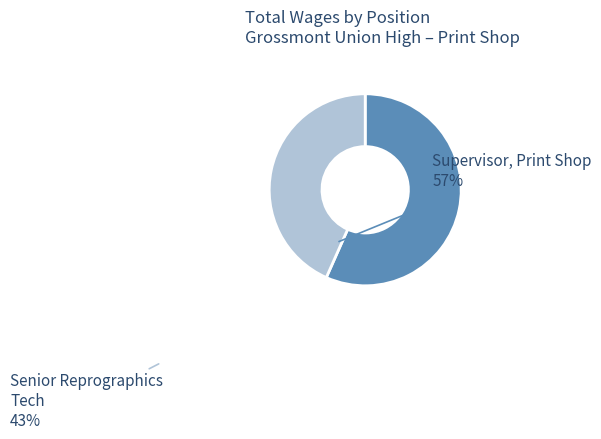

Count the number of slices in the pie.

2